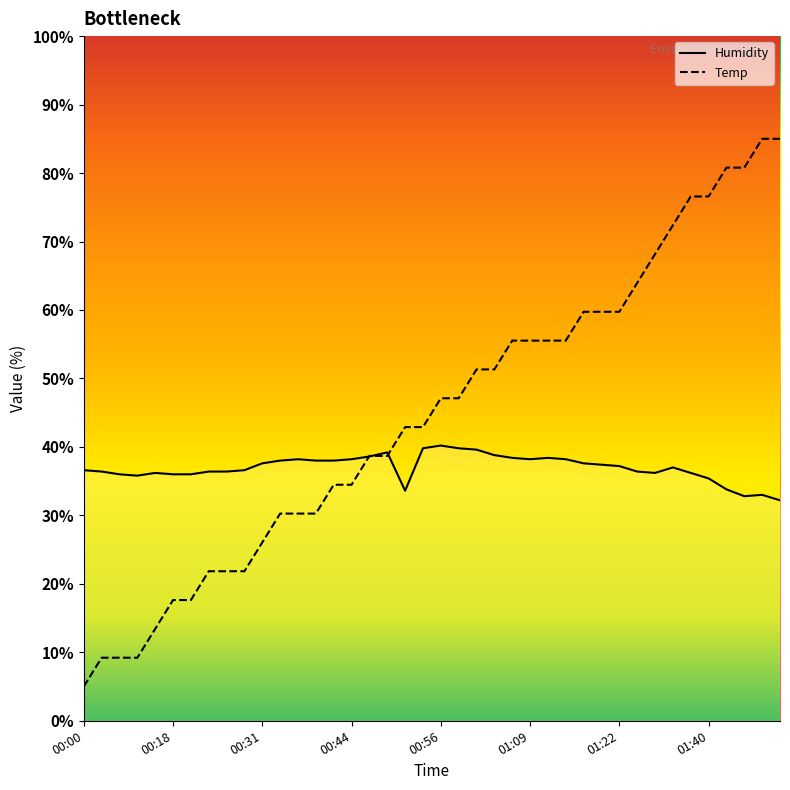

The Temp series shows 55.5 at 01:12. True or false?

True